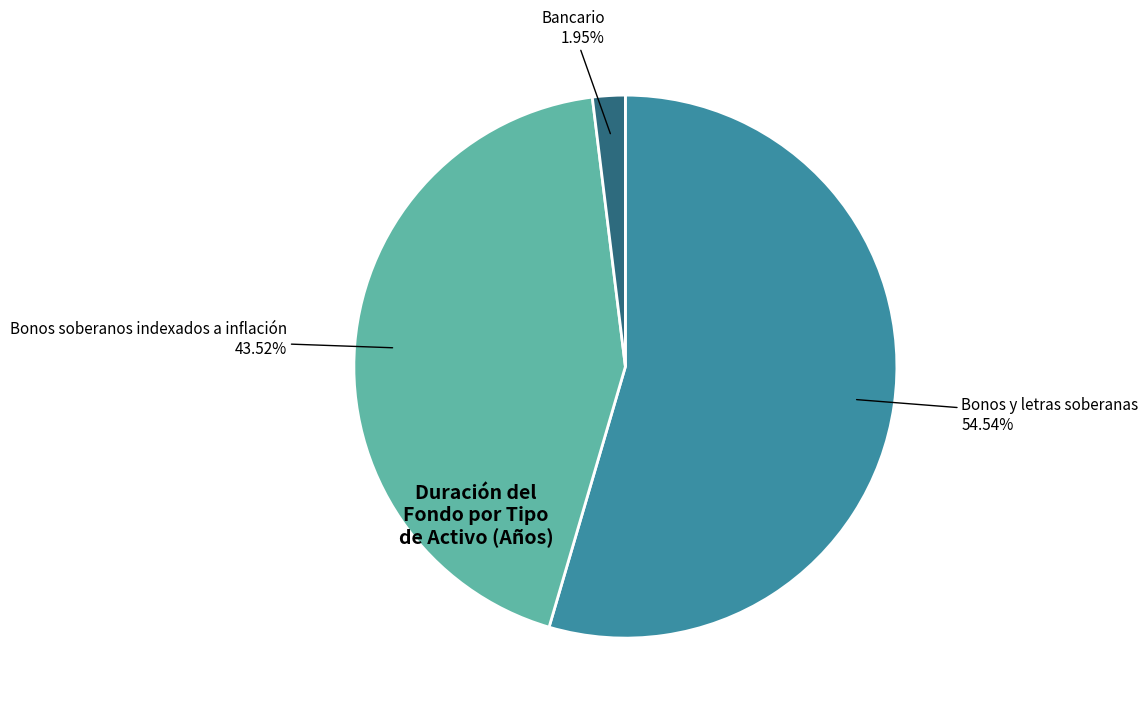

Which category accounts for the majority?

Bonos y letras soberanas